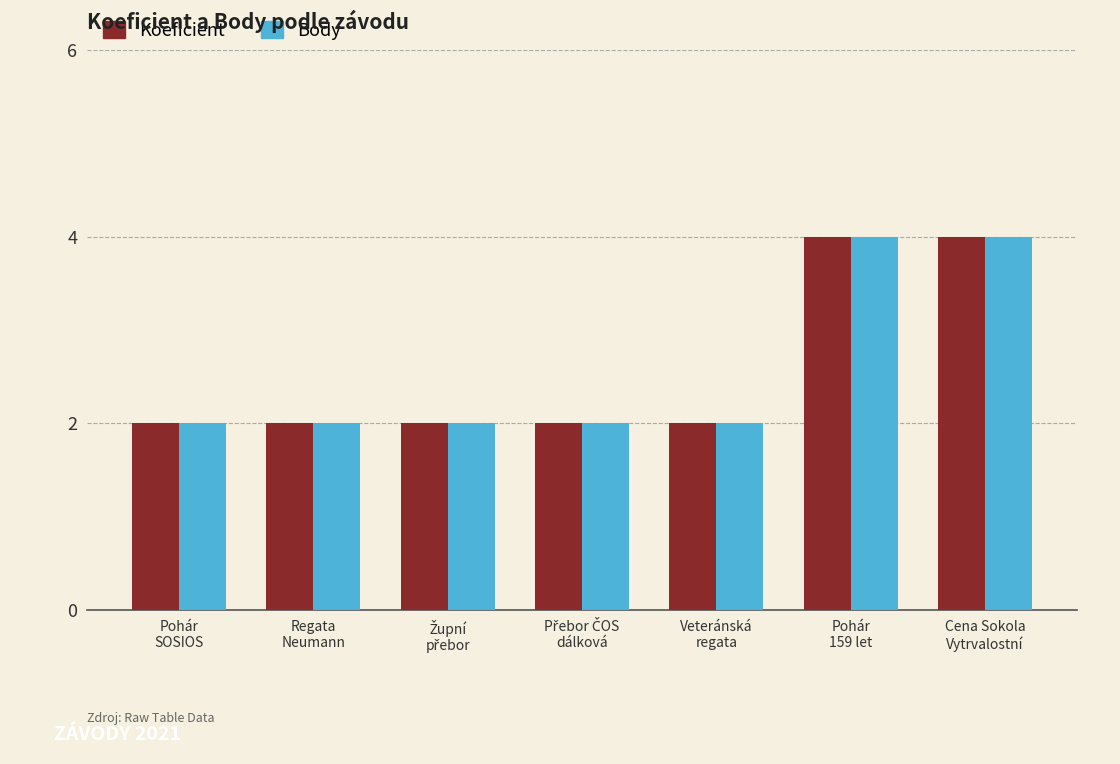

What is the highest value of the Koeficient series?

4